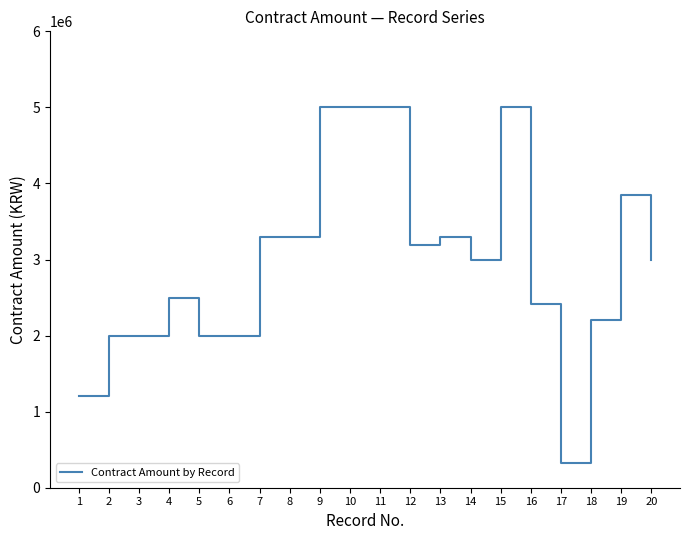

What is the average value?

2979500